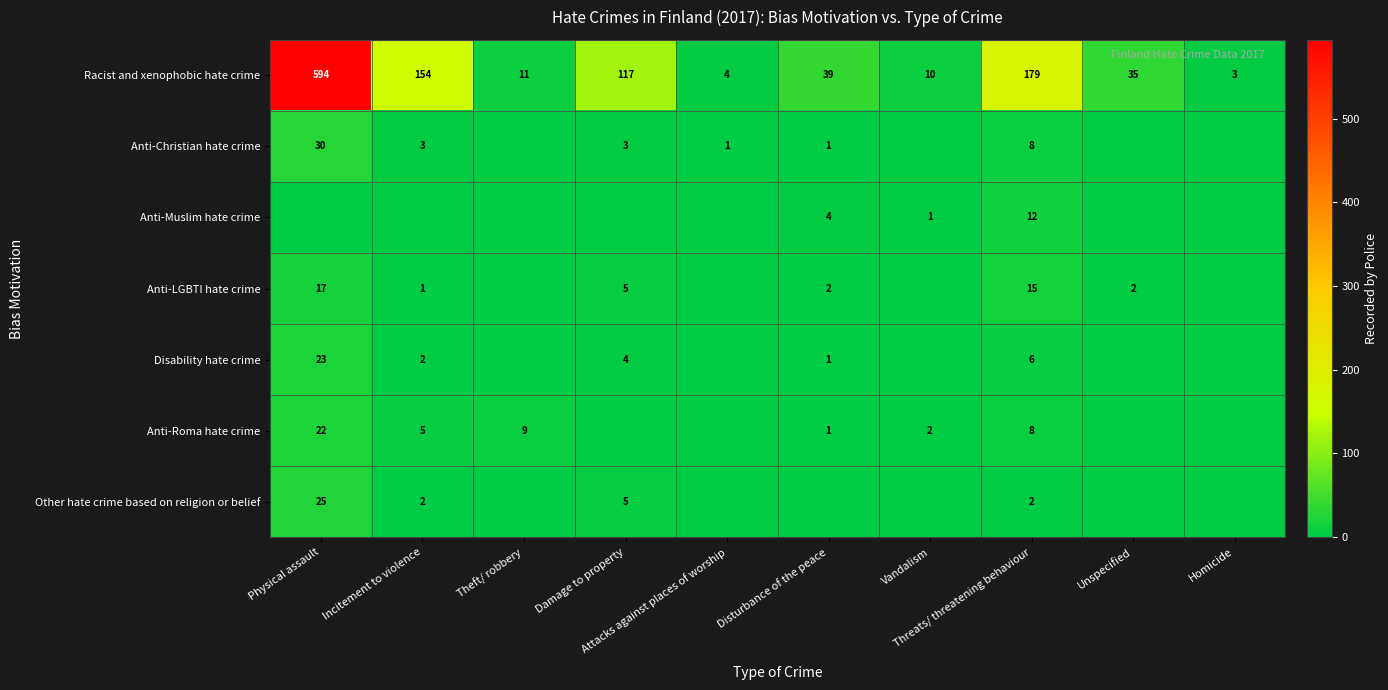

Which has a higher value, Disturbance of the peace or Attacks against places of worship?

Disturbance of the peace